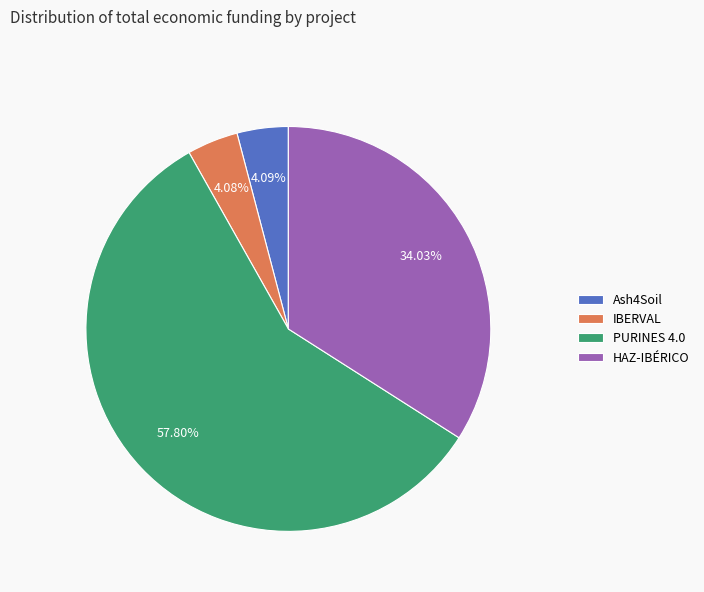

Between IBERVAL and PURINES 4.0, which is larger?

PURINES 4.0